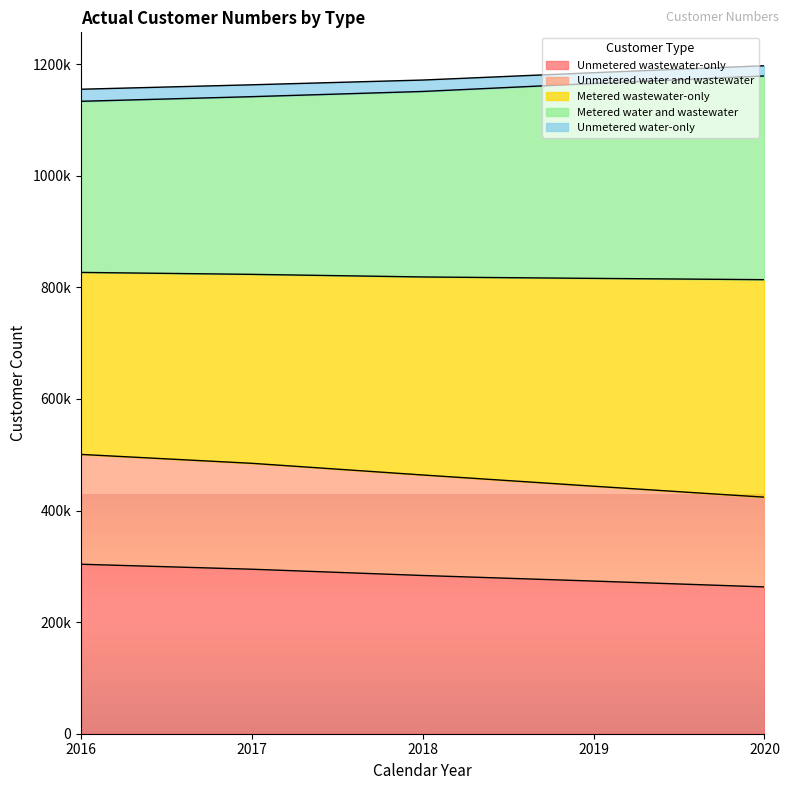

Does the chart display data point markers on the line(s)?

No